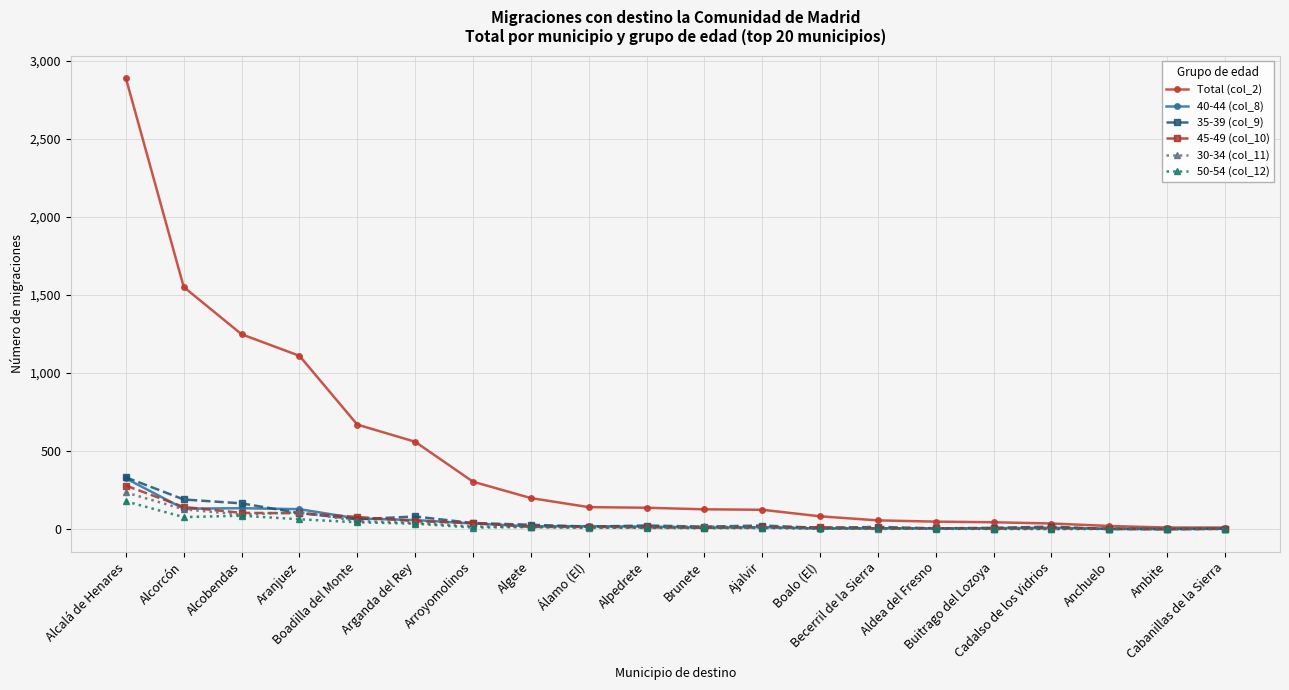

At how many categories does at least one series exceed 2260?

1